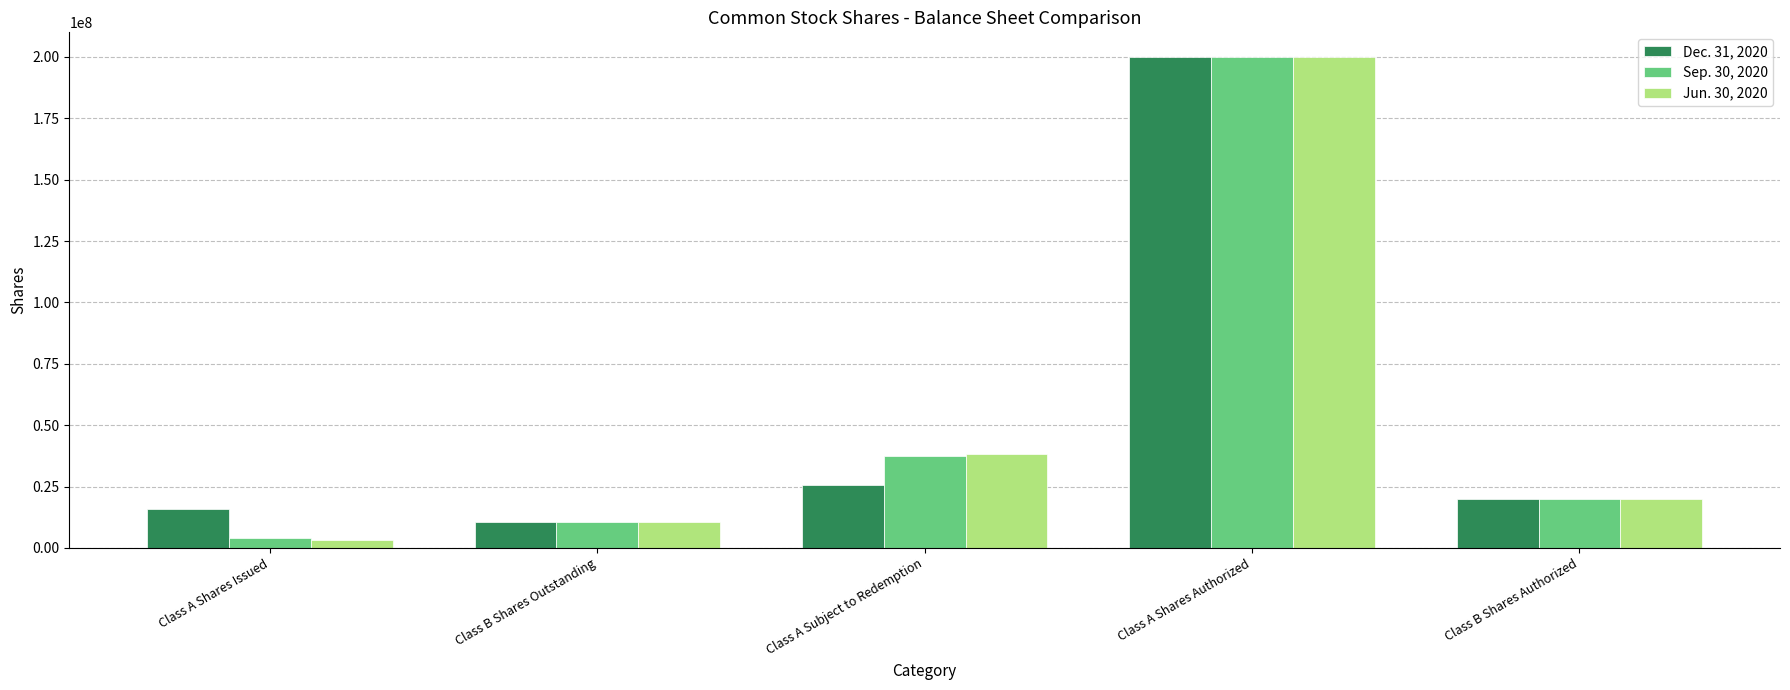

What is the total value across all series at Class B Shares Outstanding?

31050000